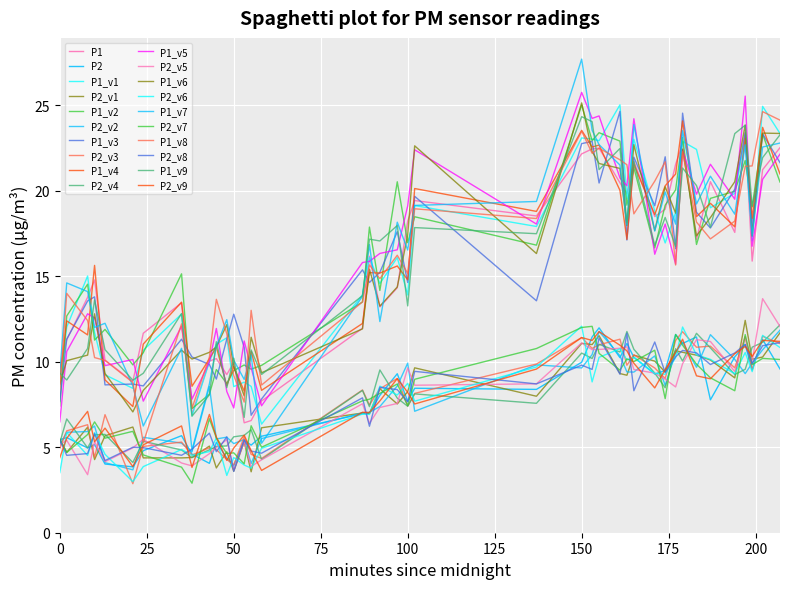

True or false: P2 and P1 cross at least once.

False